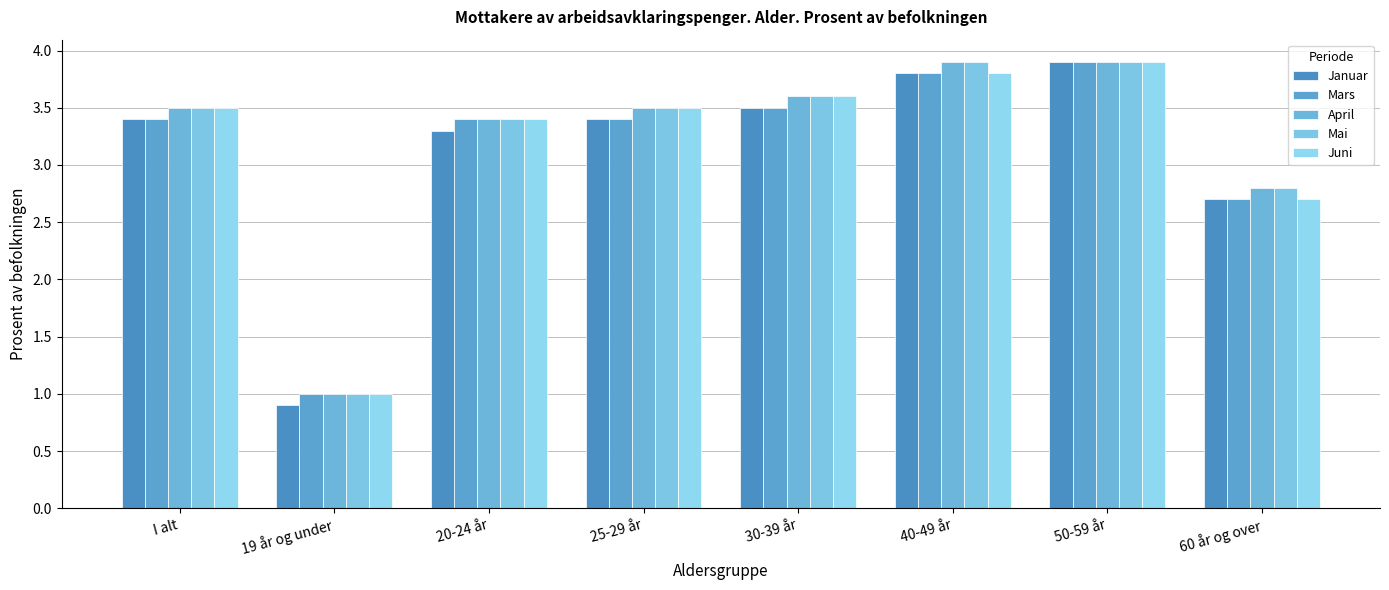

How many groups of bars are there?

8